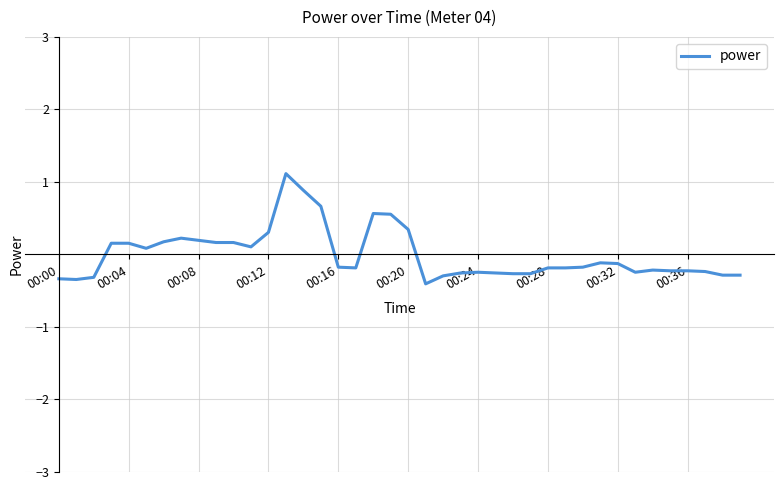

What is the difference between the maximum and minimum values?

1.5